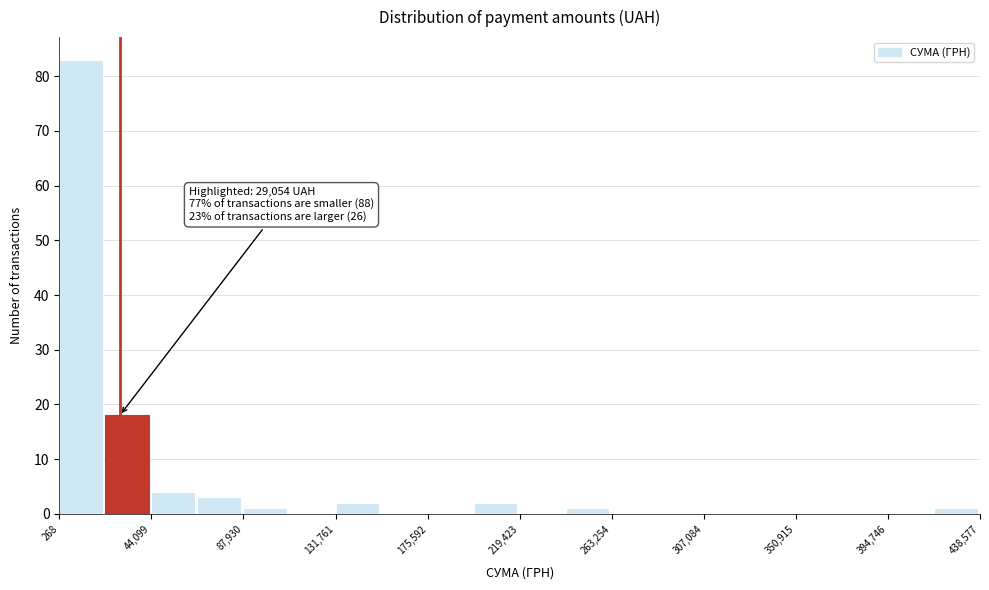

Which range on the x-axis has the tallest bar?

0 to 20000